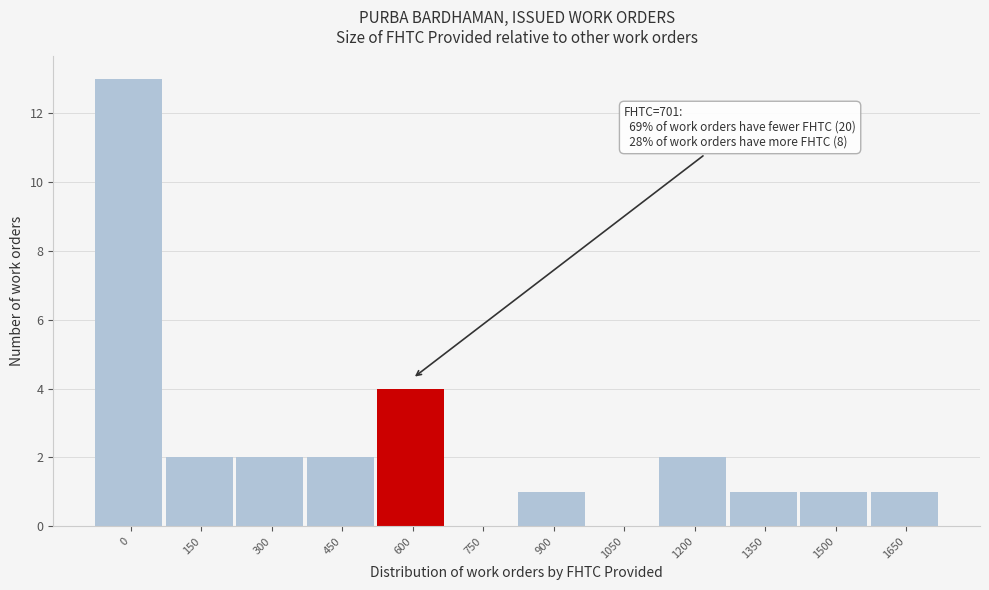

Reading left to right, what are all the values shown in this chart?

0=13	150=2	300=2	450=2	600=4	750=0	900=1	1050=0	1200=2	1350=1	1500=1	1650=1